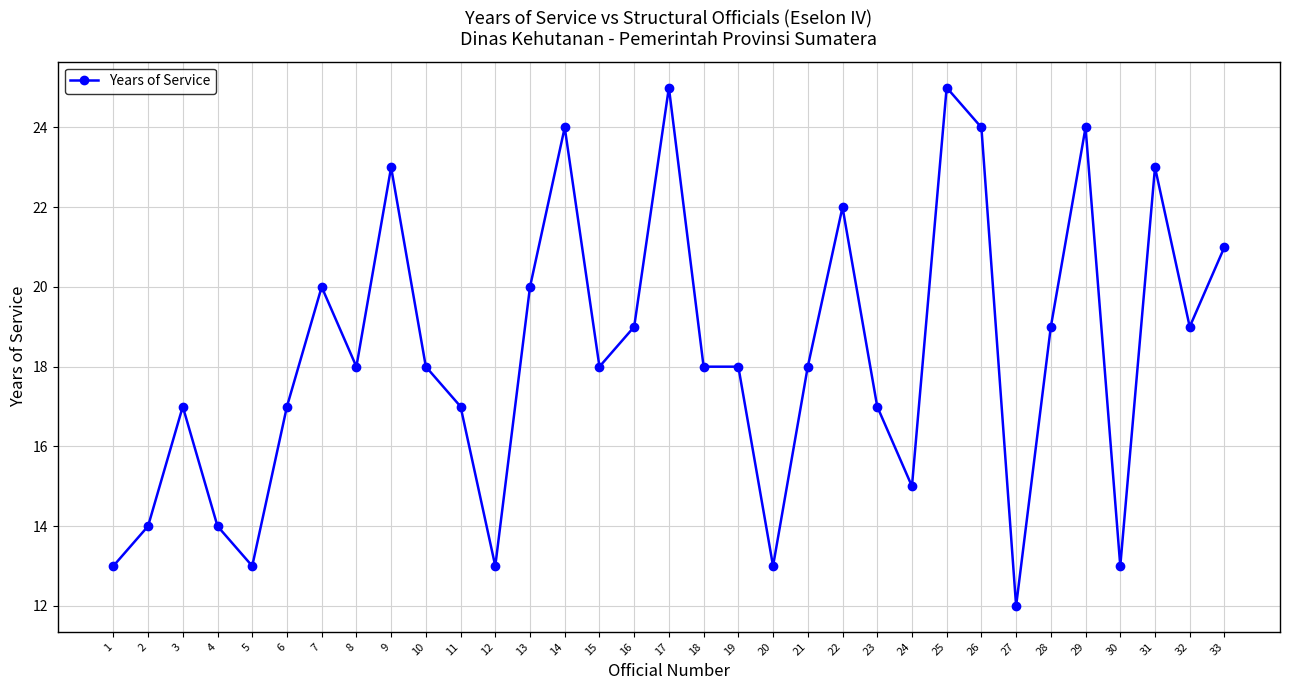

Is it true that the value at 22 is 22?

True